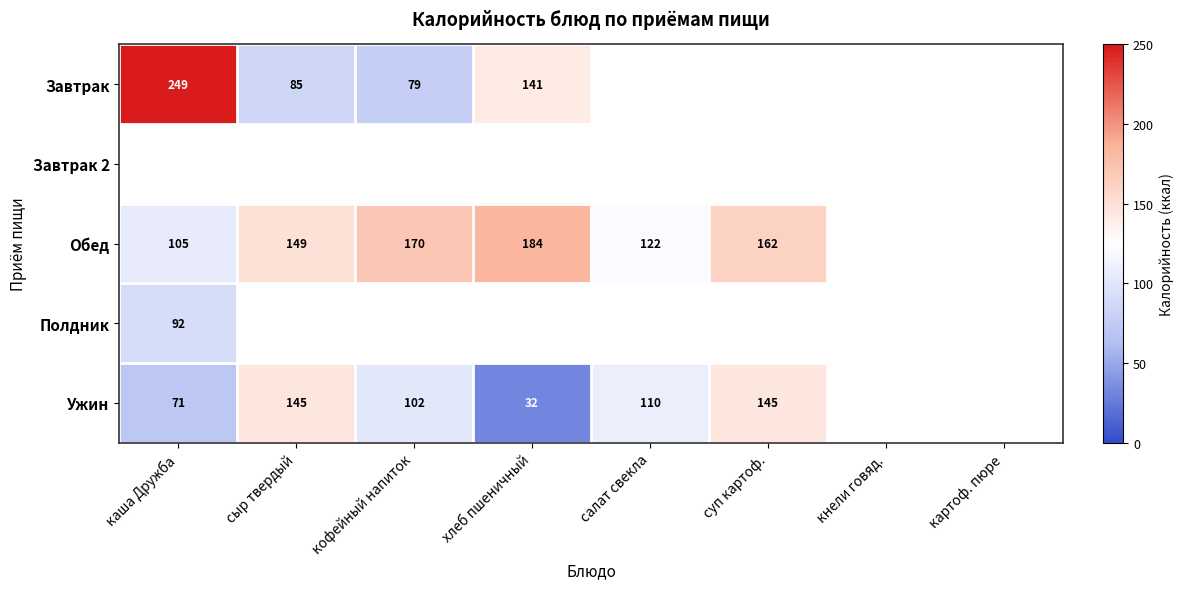

What is the sum of the Обед values at суп картоф. and сыр твердый?

311